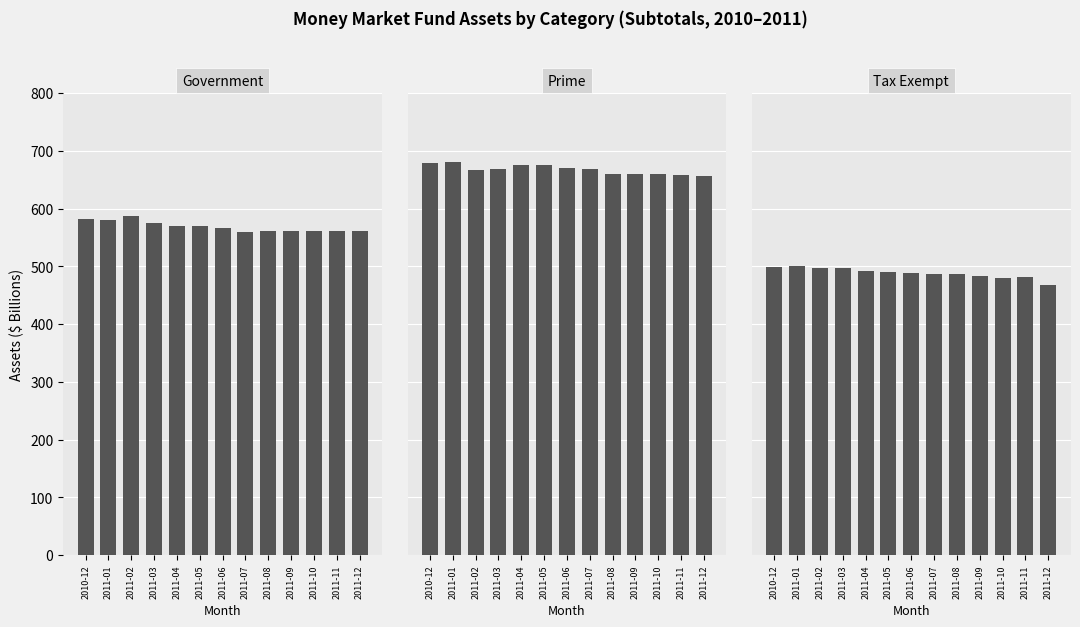

The value of Government at 2011-08 is 137. True or false?

False